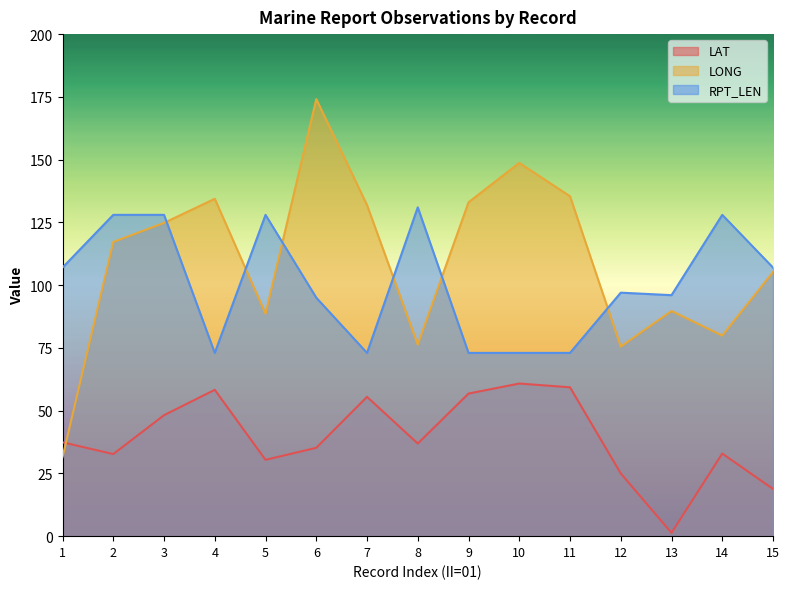

Which has a higher value, 2 or 13?

2